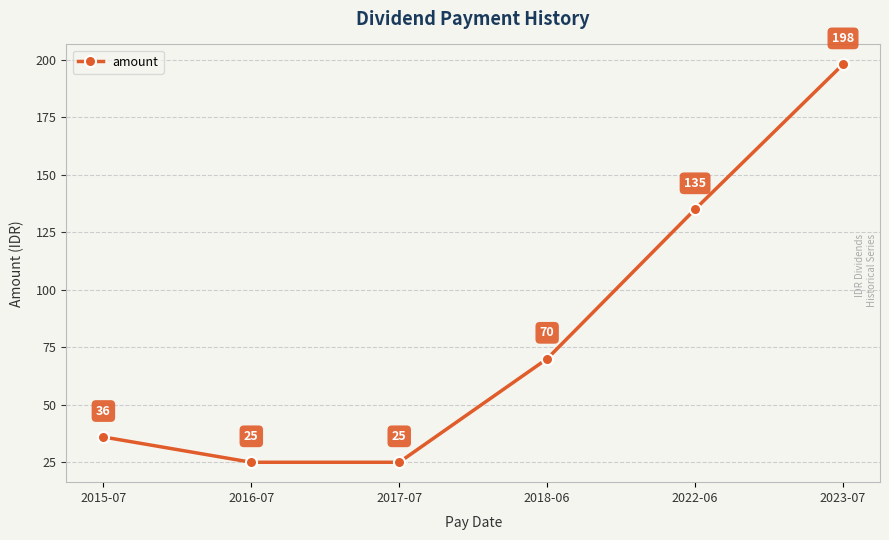

Which category has the highest value across all series?

2023-07